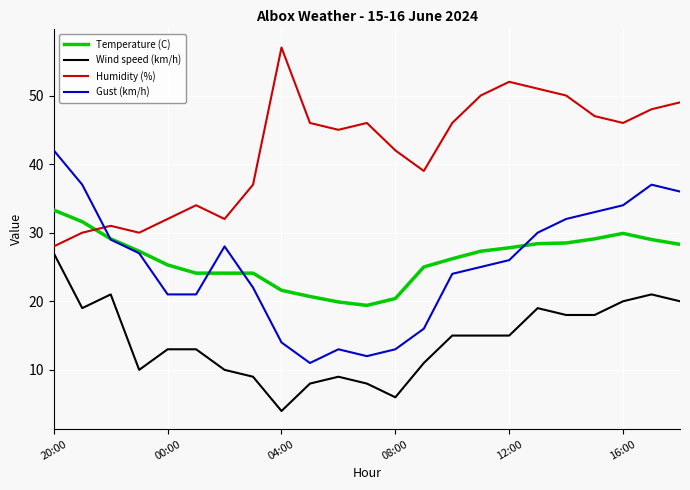

What is the average value of the Humidity (%) series?

42.1